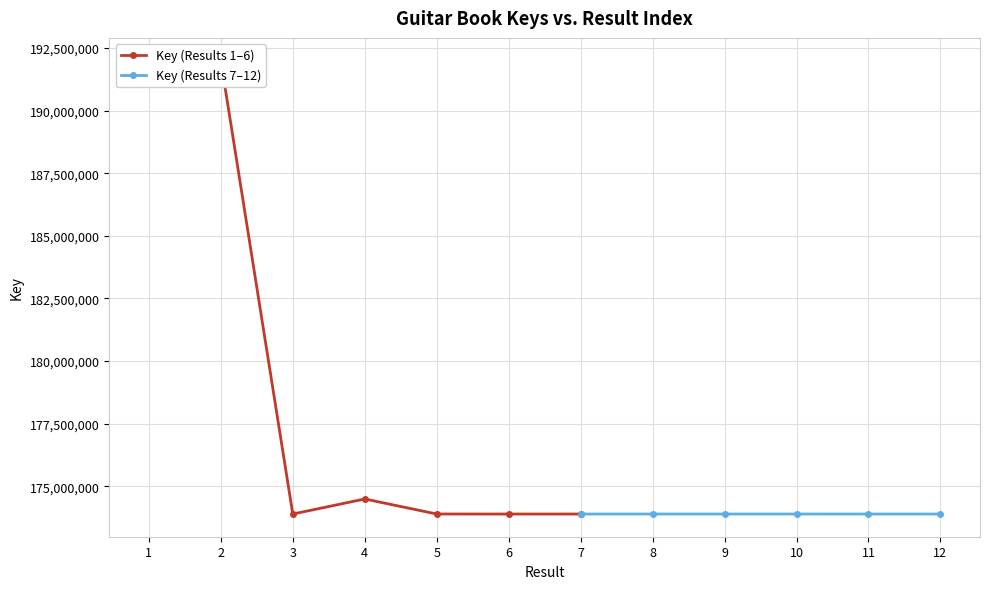

Rank the categories by value from lowest to highest.

11, 6, 12, 9, 7, 3, 10, 8, 5, 4, 1, 2